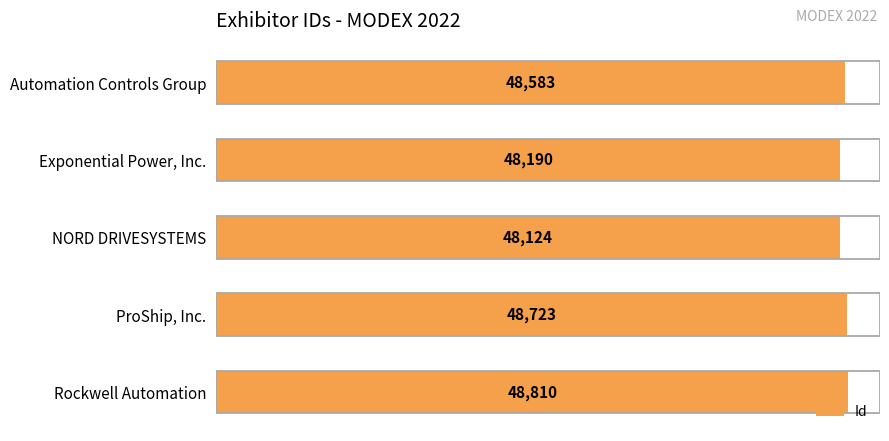

Between ProShip, Inc. and Rockwell Automation, which is larger?

Rockwell Automation